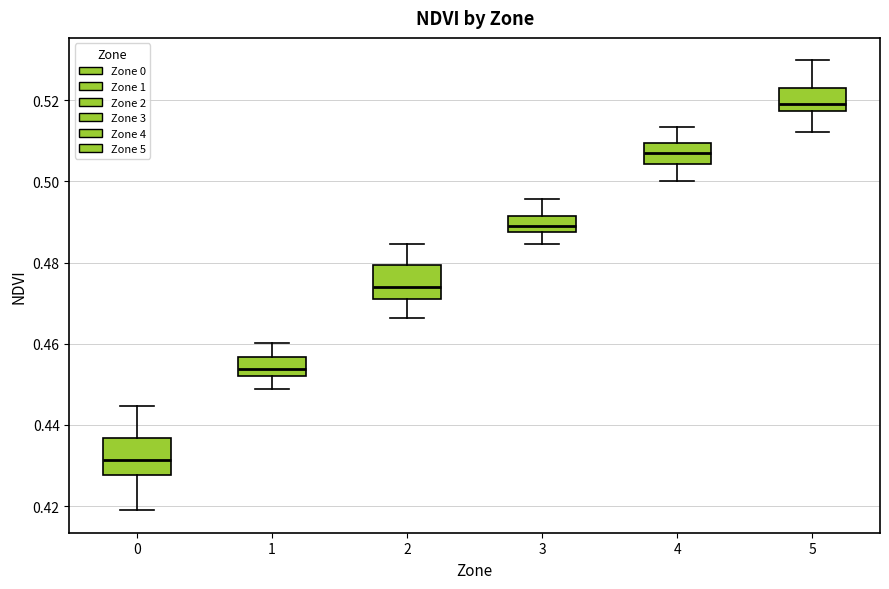

Which box has the highest median line?

5